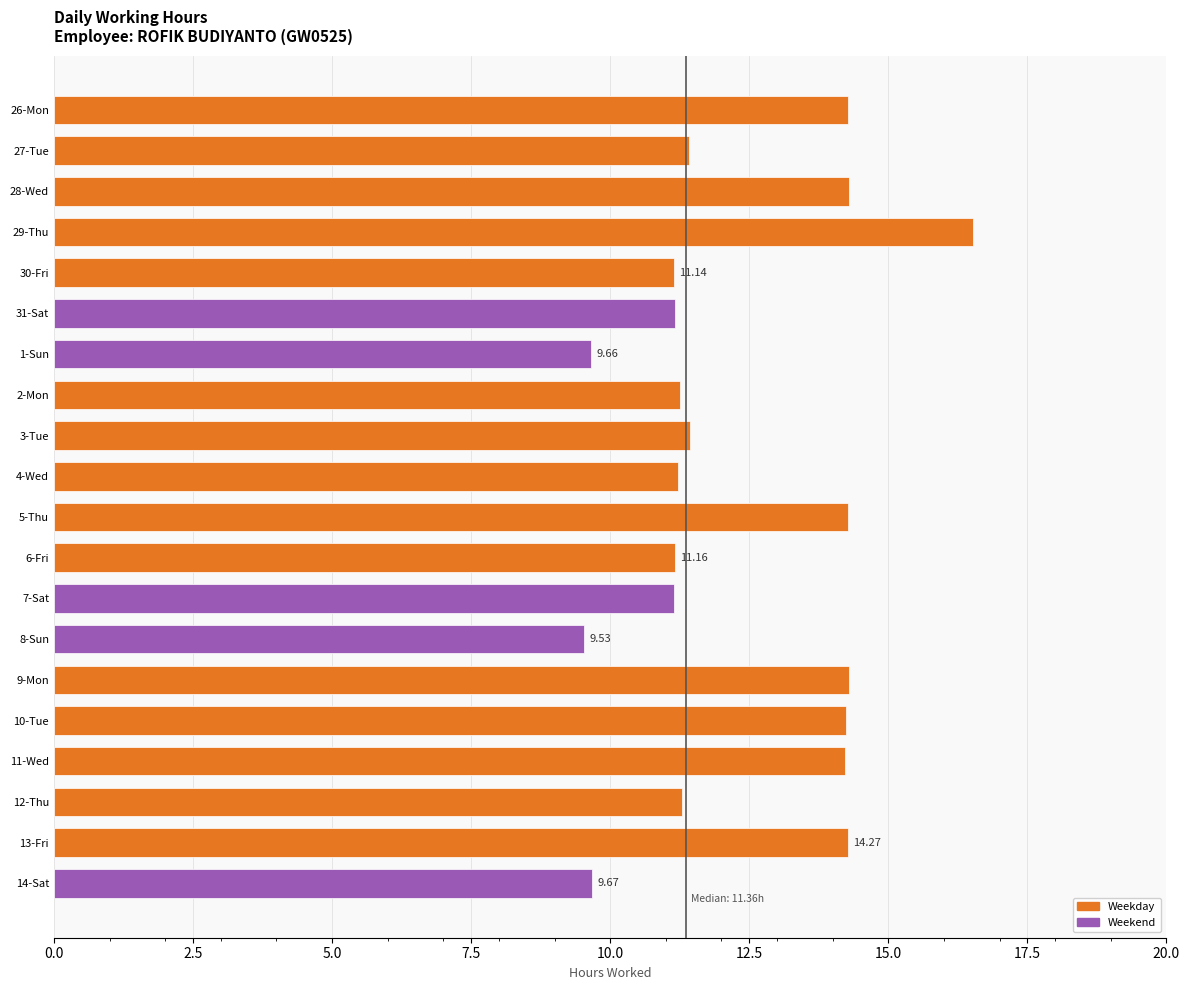

How many values are below 11?

3